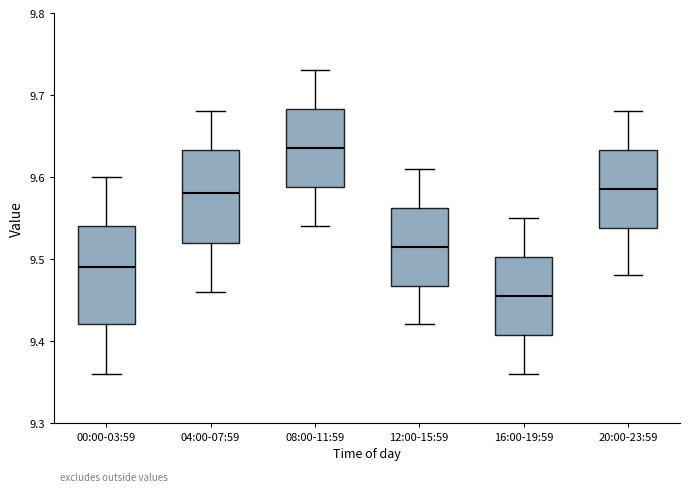

Where is the lower edge of the box for 12:00-15:59 on the y-axis? The values are not printed on the chart, so give them approximately, as read against the axis.

9.47